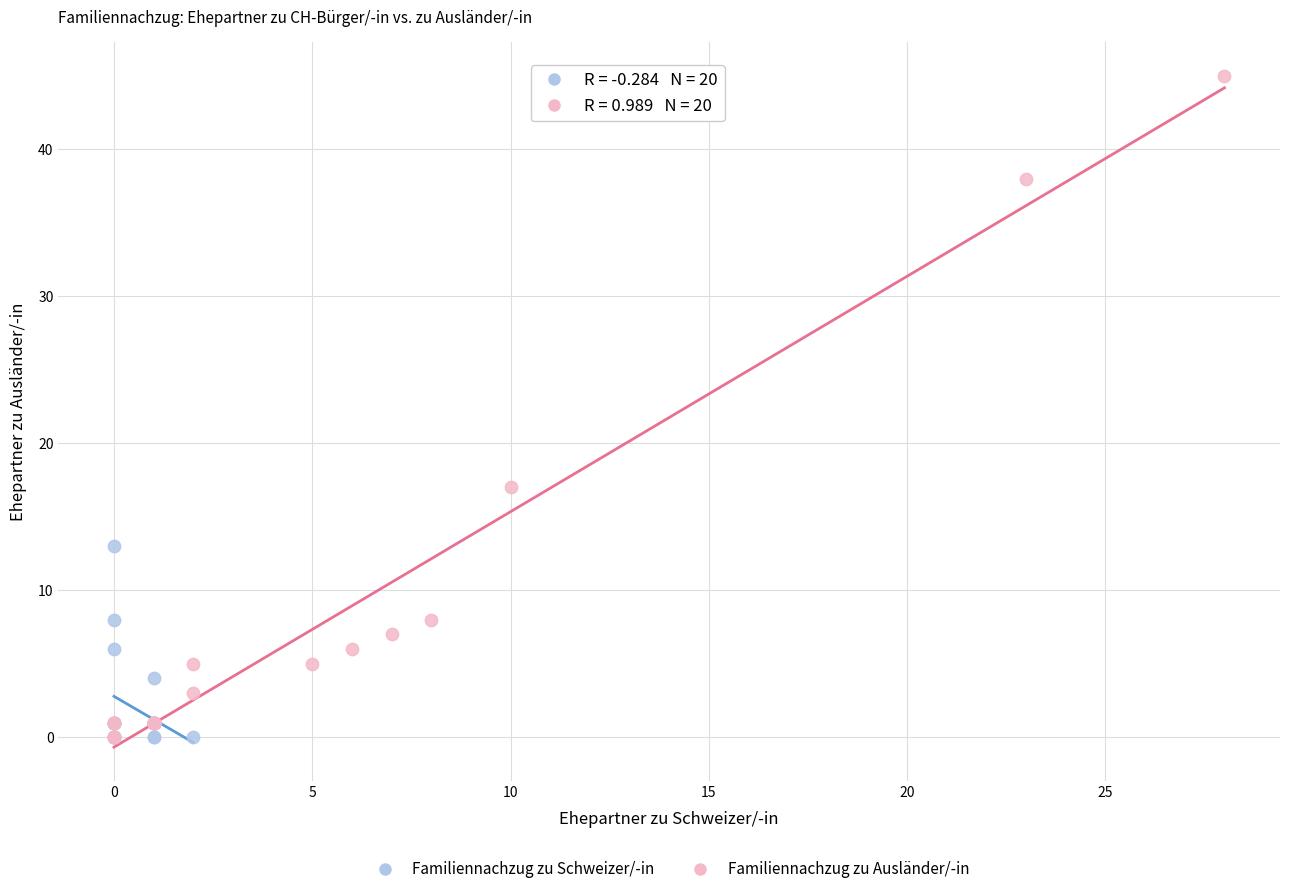

Which series reaches the maximum Y coordinate?

Familiennachzug zu Ausländer/-in